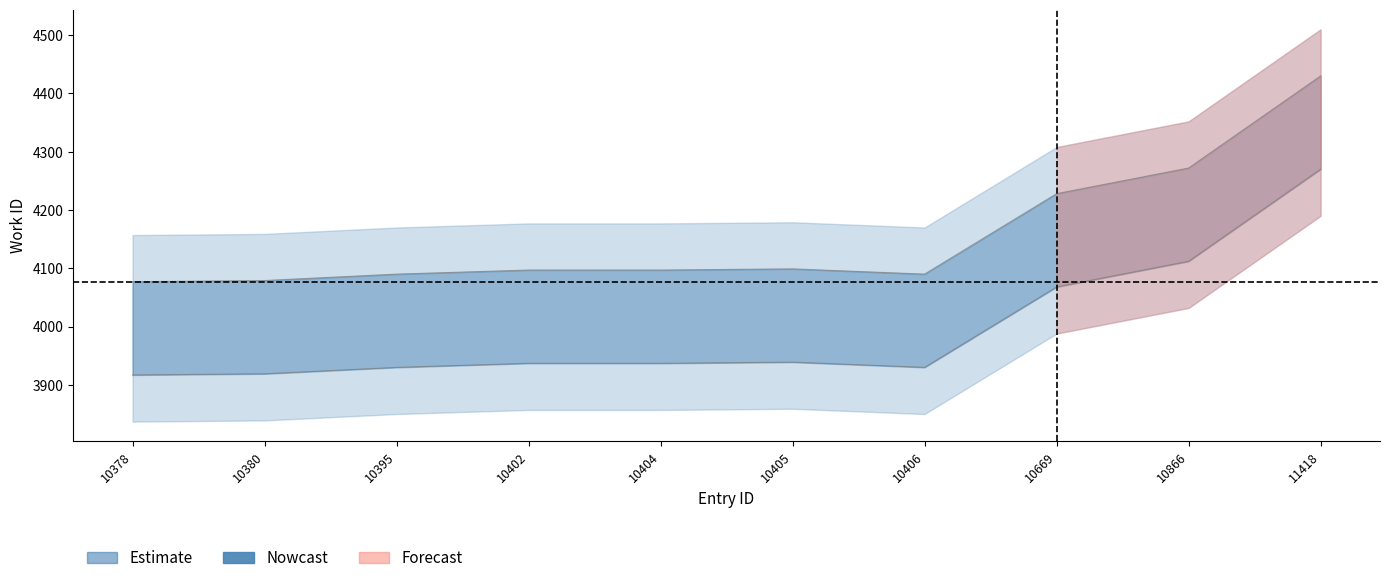

Rank the categories by value from lowest to highest.

10378, 10380, 10395, 10406, 10402, 10404, 10405, 10669, 10866, 11418